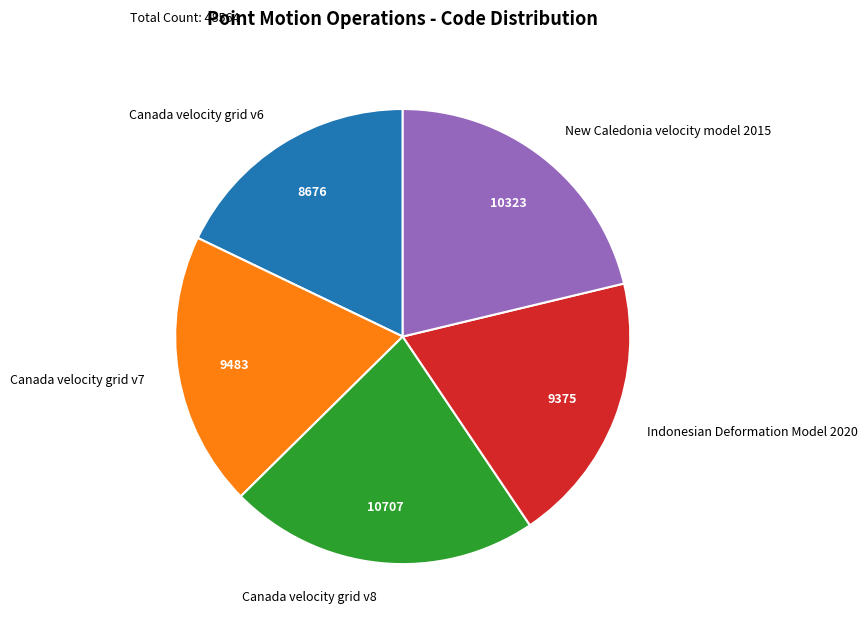

Which slice is the smallest?

Canada velocity grid v6